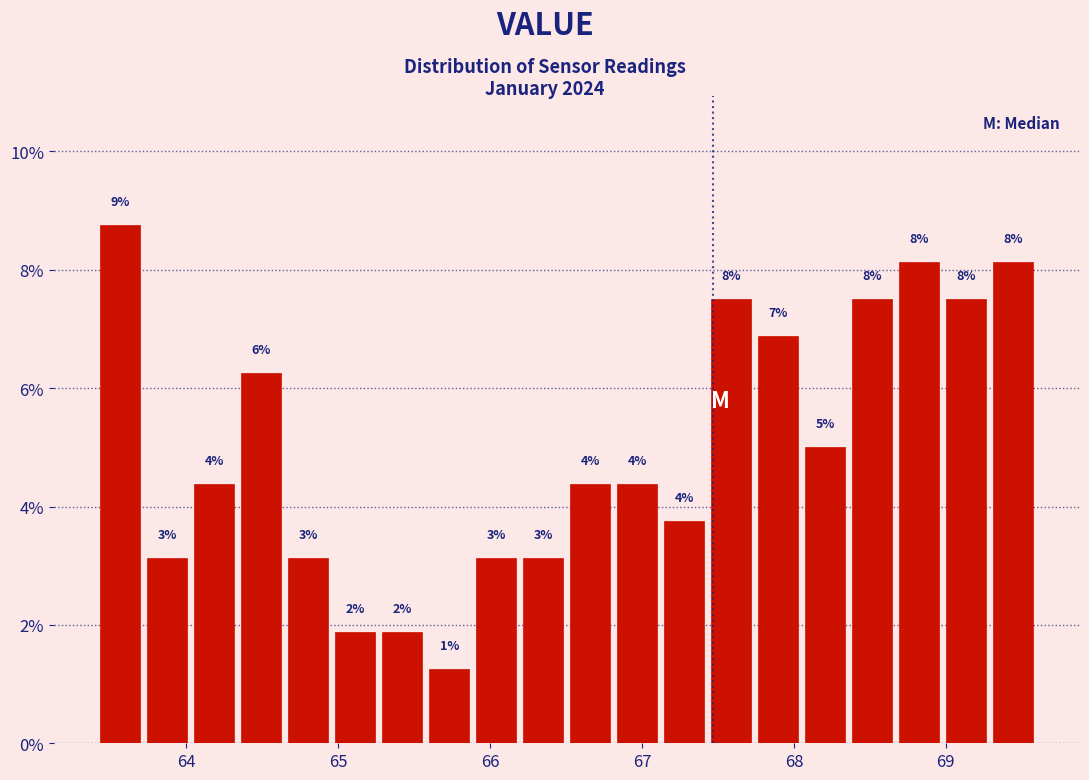

Read against the x-axis, roughly where is the centre of the tallest bar?

63.6